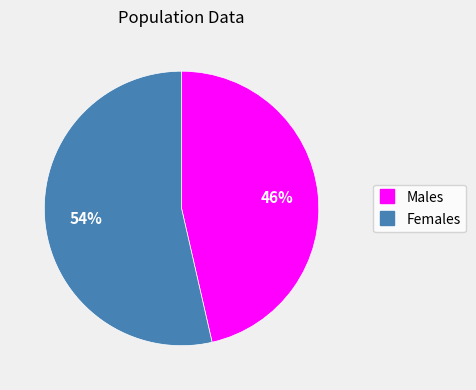

Is there a majority slice in this chart?

Yes